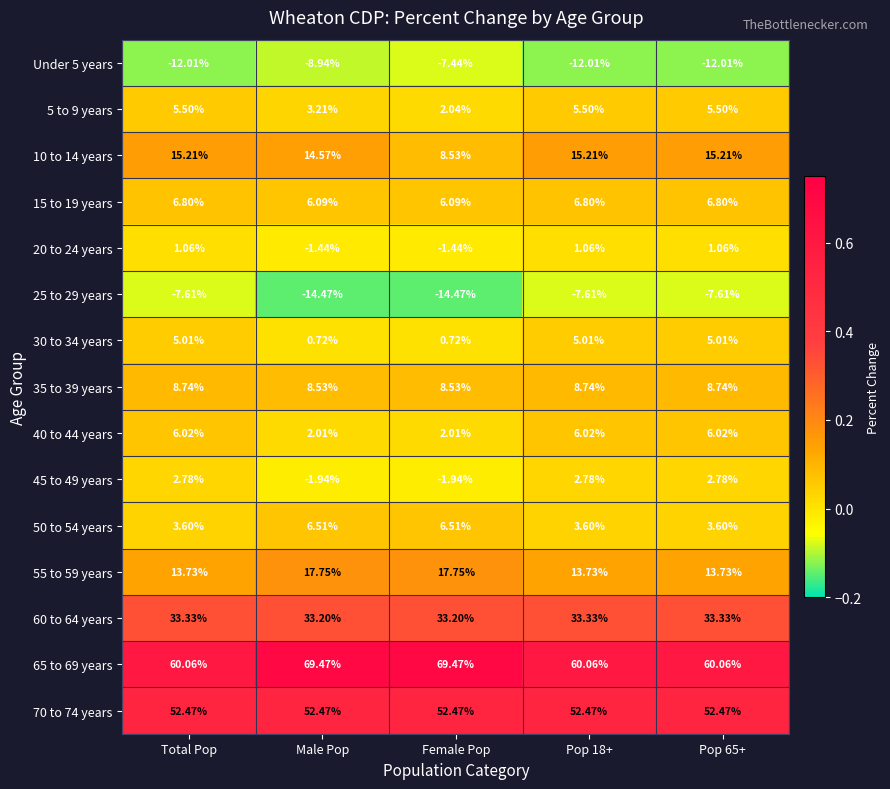

At which label does 20 to 24 years first exceed 1?

Total Pop